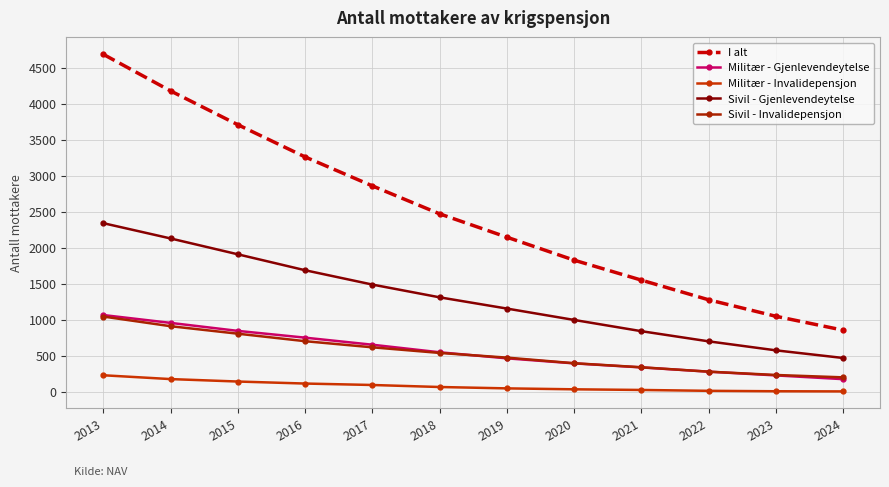

What is the difference between the I alt values at 2013 and 2020?

2857